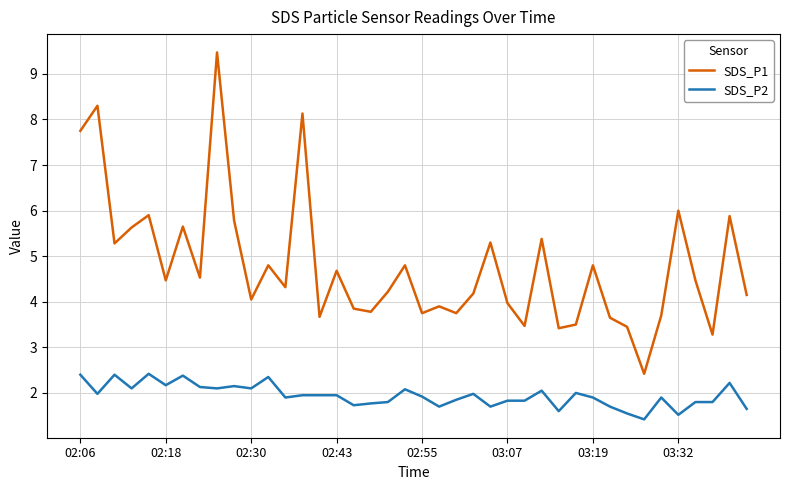

True or false: SDS_P2 and SDS_P1 cross at least once.

False